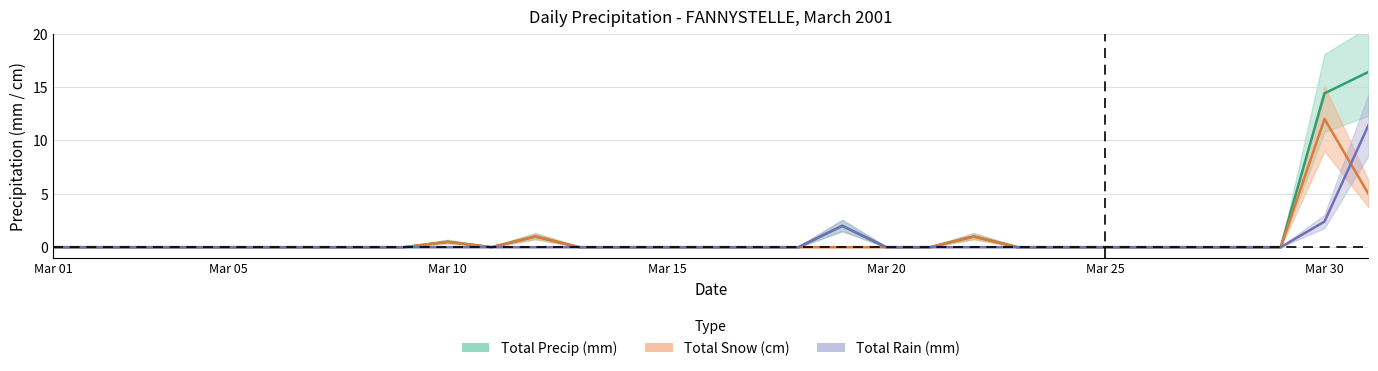

At which label does Total Rain (mm) reach its minimum?

Mar 01